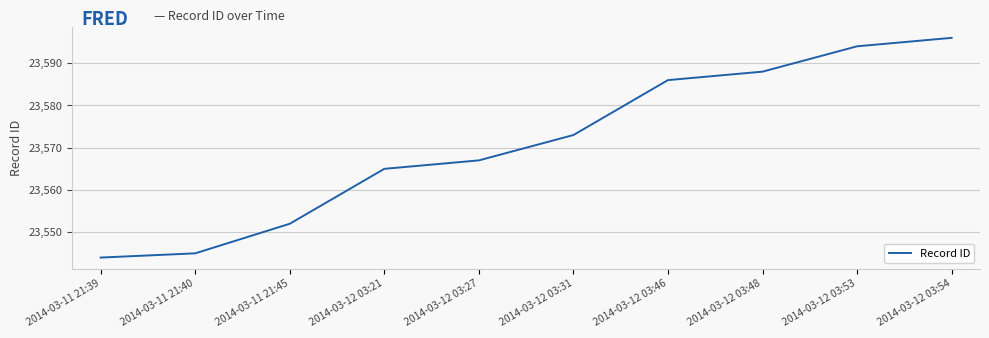

The value at 2014-03-12 03:27 is 23567. True or false?

True